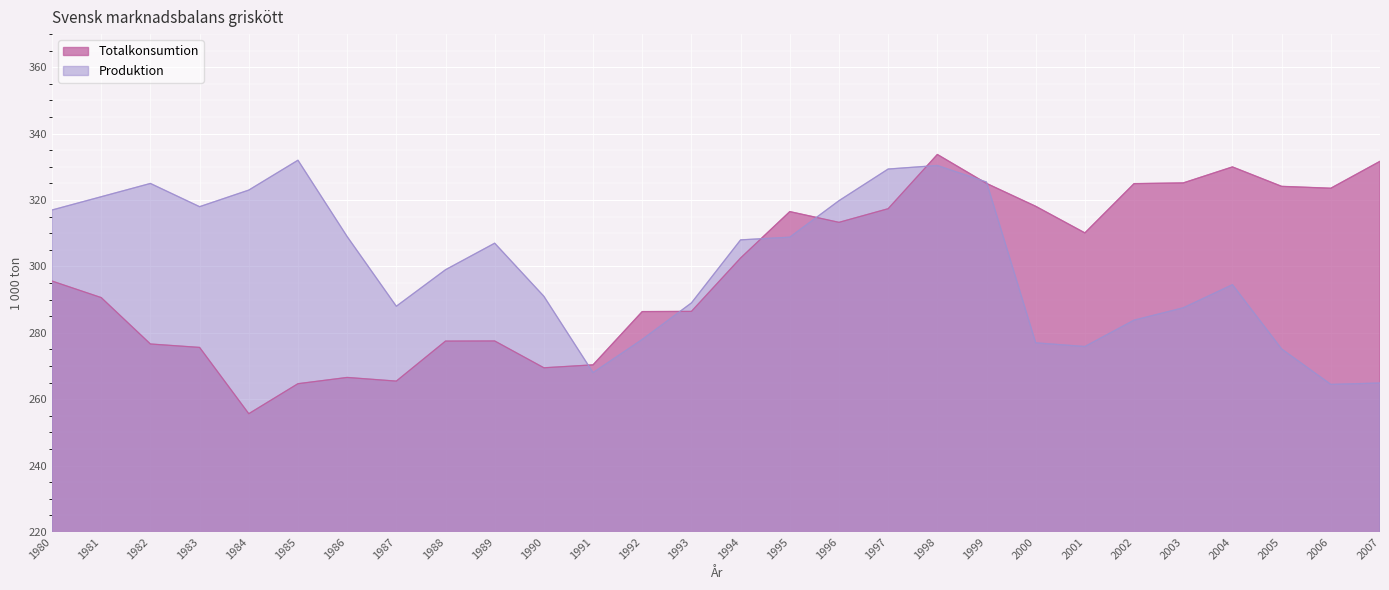

How many lines are shown in the chart?

2